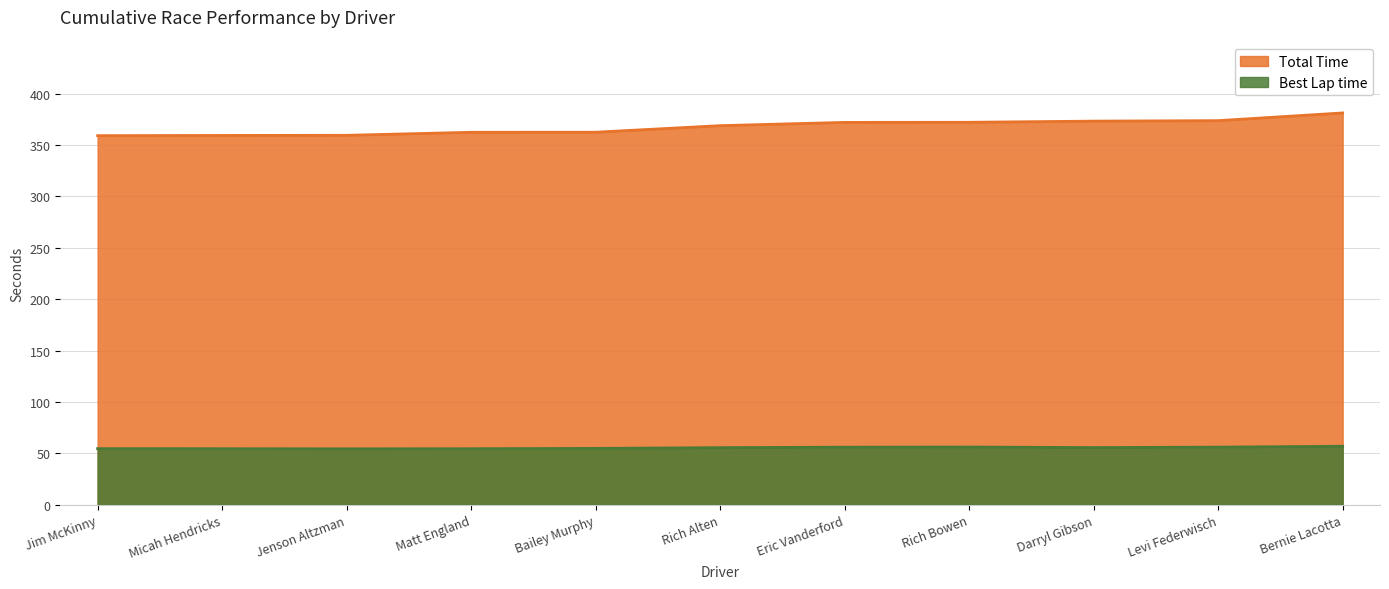

What is the total value across all series at Eric Vanderford?

428.1